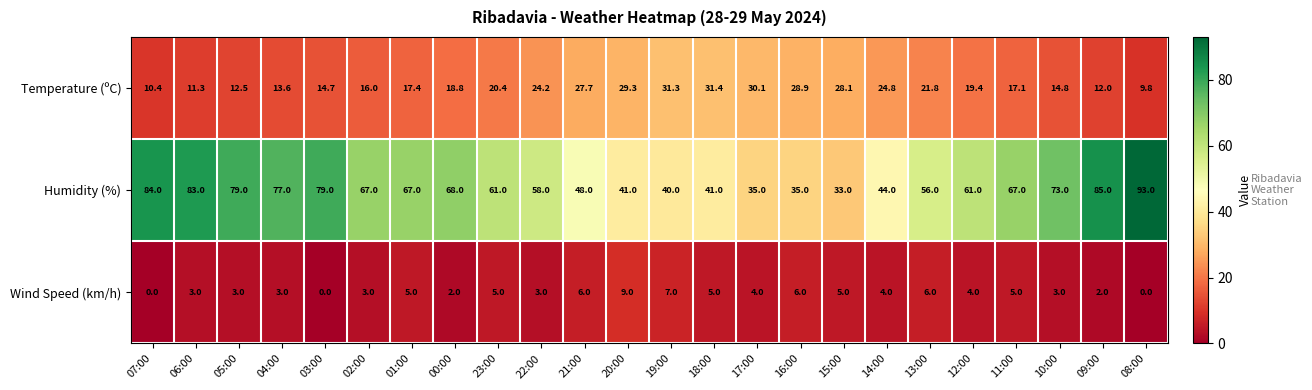

At how many categories does at least one series exceed 34?

23